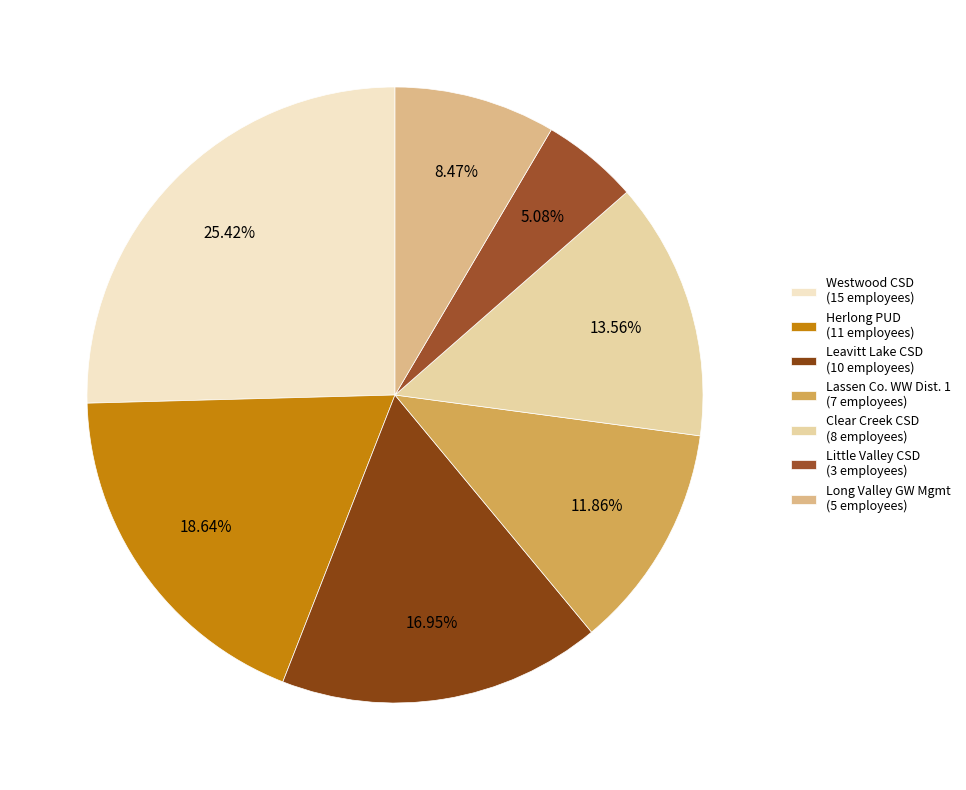

Rank the categories by value from lowest to highest.

Little Valley CSD (3 employees), Long Valley GW Mgmt (5 employees), Lassen Co. WW Dist. 1 (7 employees), Clear Creek CSD (8 employees), Leavitt Lake CSD (10 employees), Herlong PUD (11 employees), Westwood CSD (15 employees)